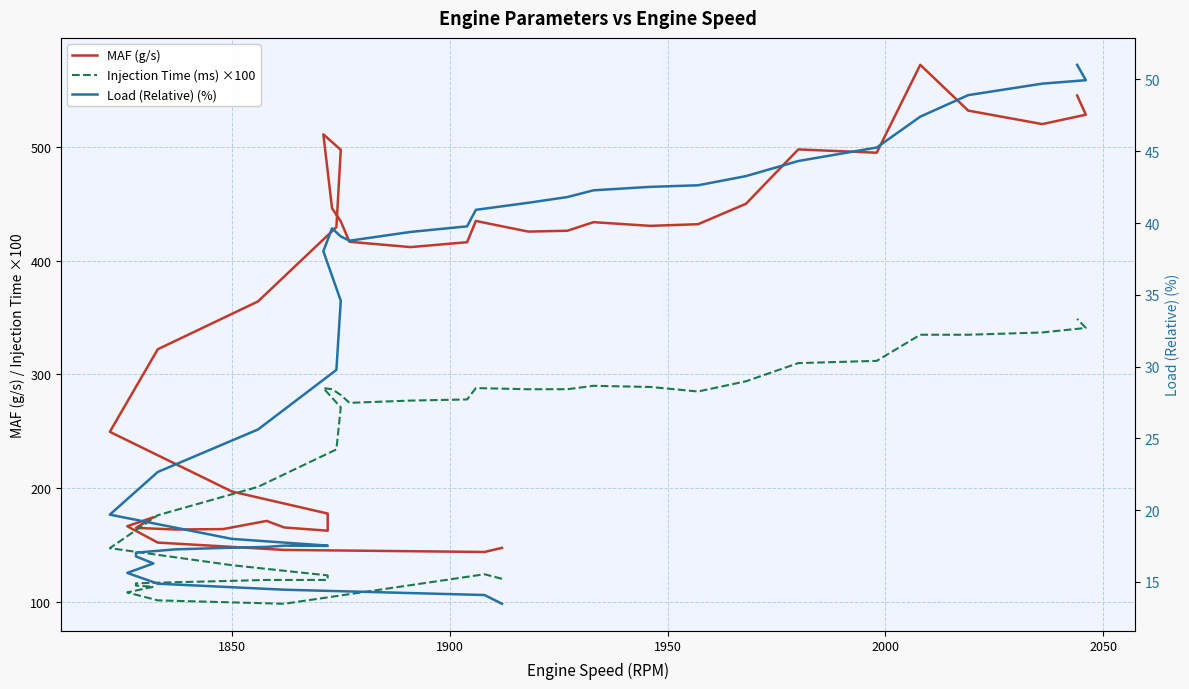

True or false: Injection Time (ms) ×100 and MAF (g/s) intersect in this chart.

False